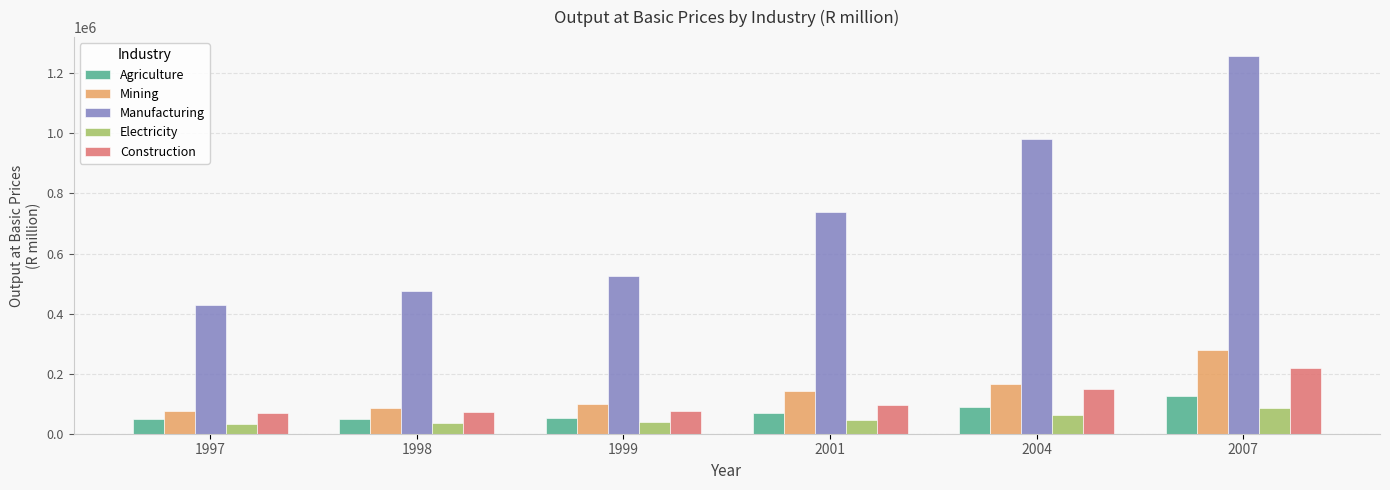

What is the maximum value shown in the chart?

1257632.8